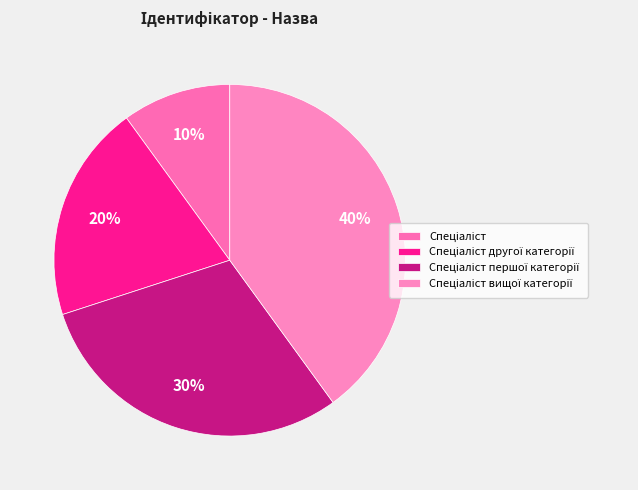

Does any single category account for the majority?

No